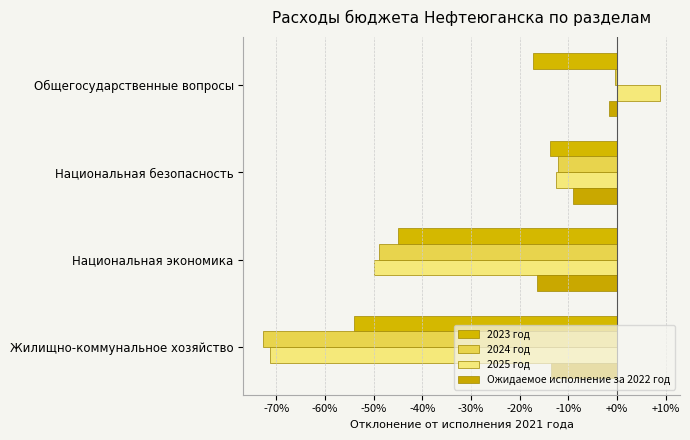

Count the number of data series in this chart.

4